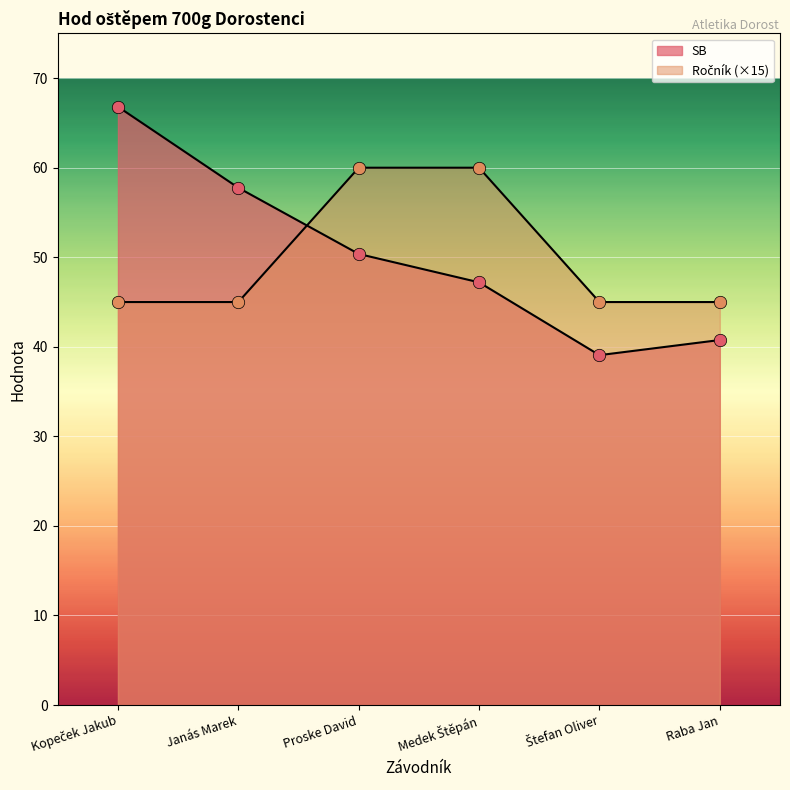

At which category is the sum across all series the highest?

Kopeček Jakub